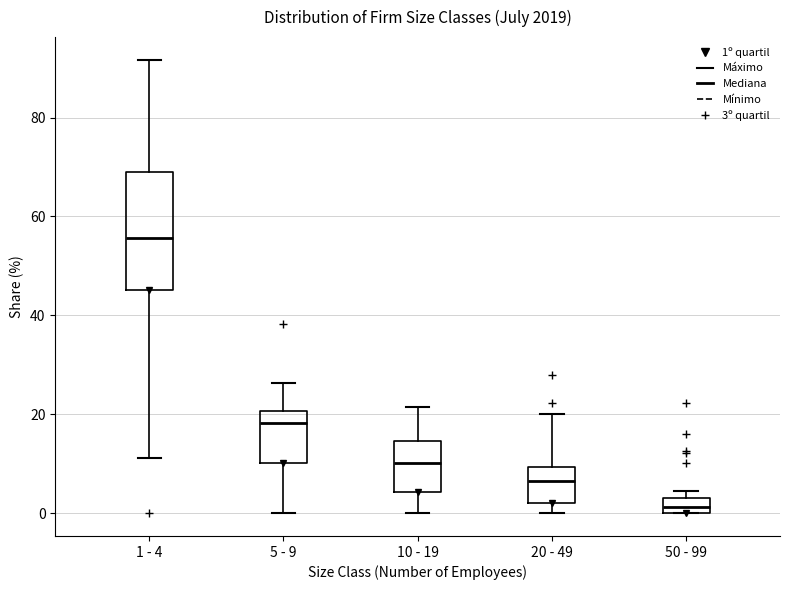

Where does the upper whisker of the box for 1 - 4 end on the y-axis? The values are not printed on the chart, so give them approximately, as read against the axis.

92